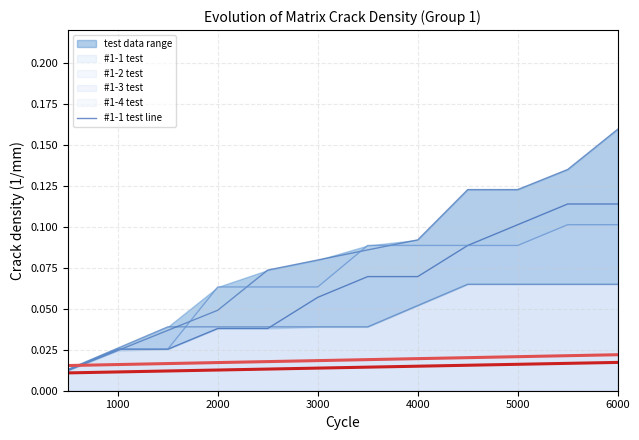

True or false: #1-2 test line has more than 0 points higher than both neighbors.

False